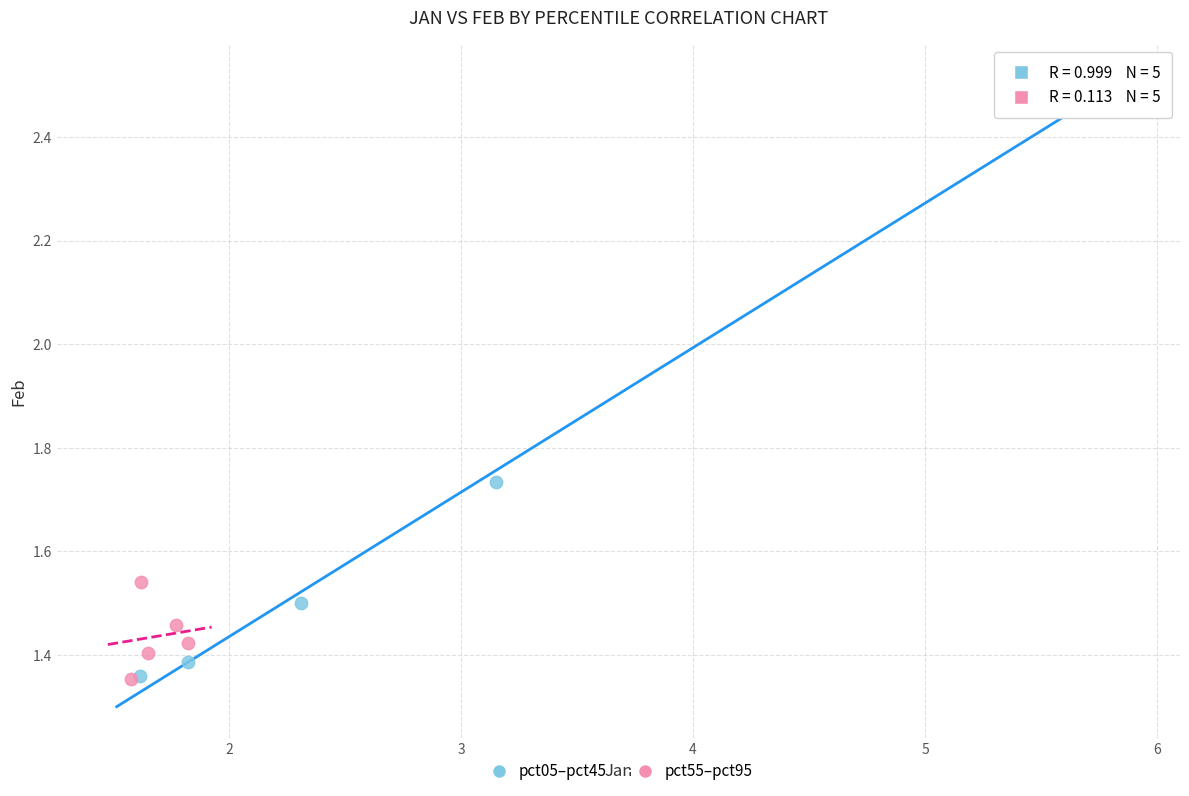

Which series has the widest spread of Y values?

pct05–pct45